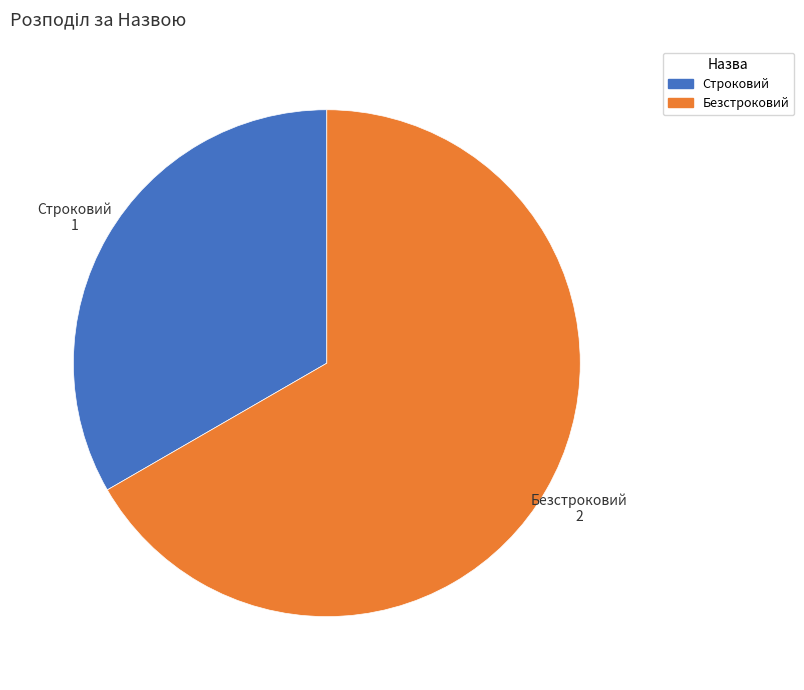

Is the sum of Строковий and Безстроковий greater than half?

Yes